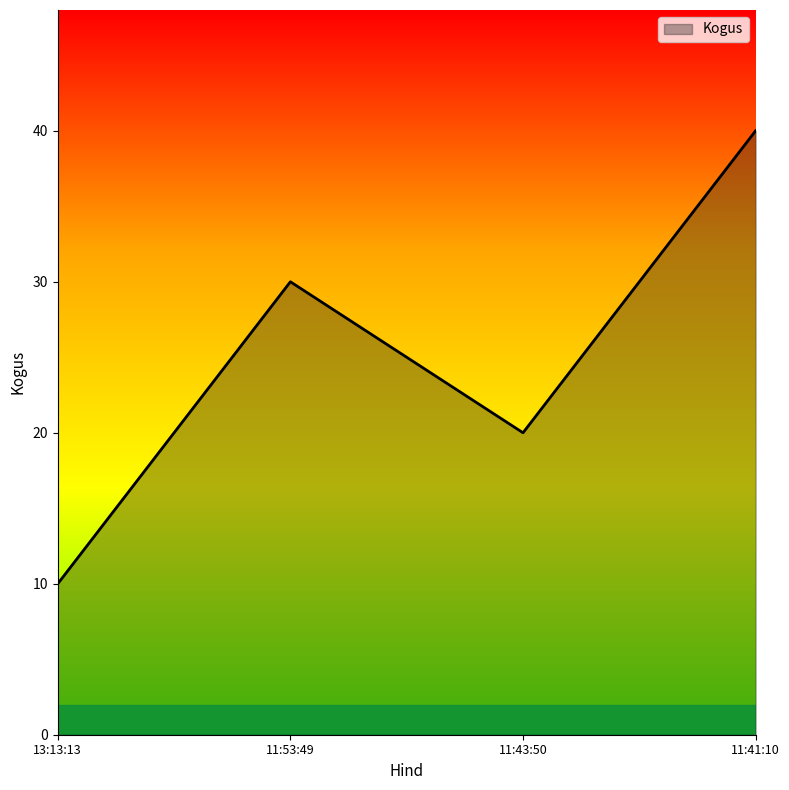

Which category has the lowest value across all series?

13:13:13